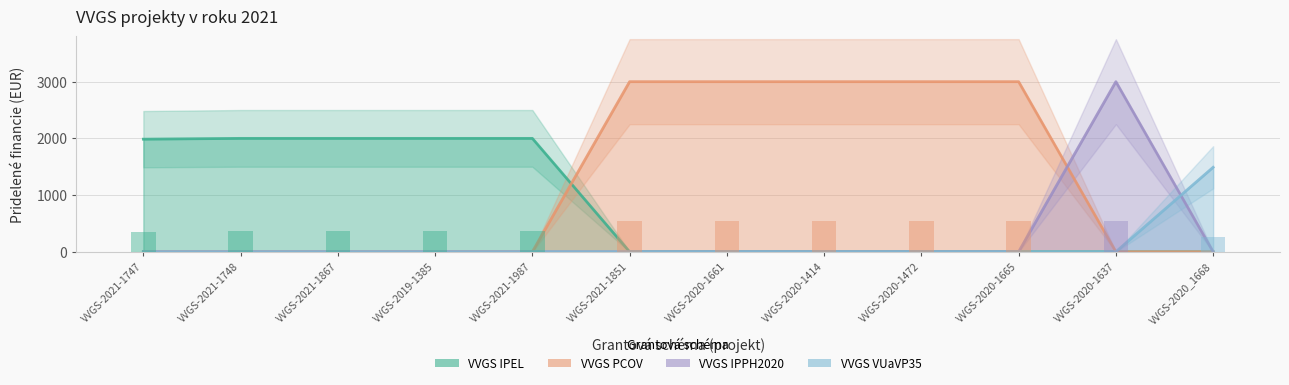

Which series has the largest total across all categories?

VVGS PCOV